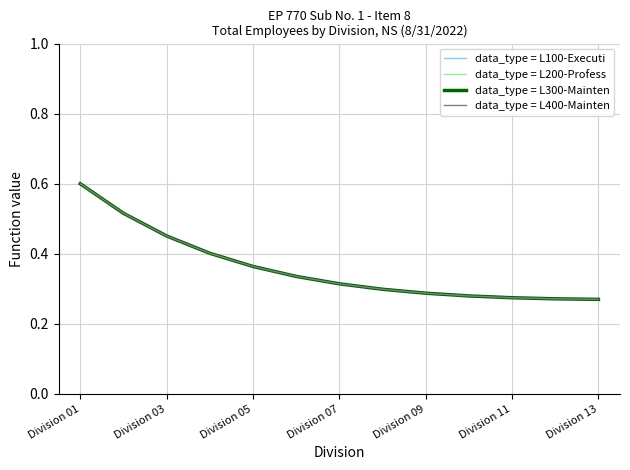

What is the sum of all data_type = L100-Executi values?

4.7